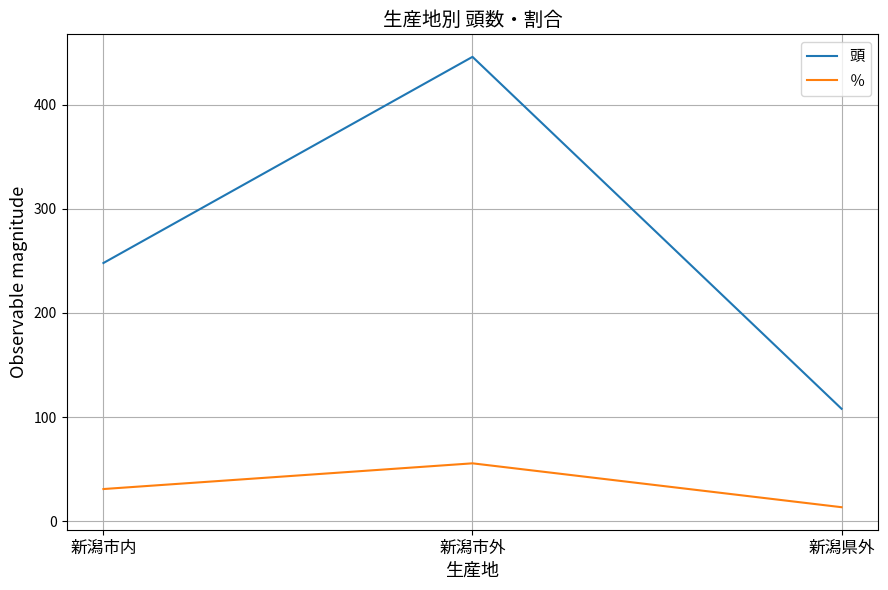

Reading right to left, extract all data points from this chart.

頭: 新潟県外=108.0	新潟市外=446.0	新潟市内=248.0
％: 新潟県外=13.5	新潟市外=55.6	新潟市内=30.9